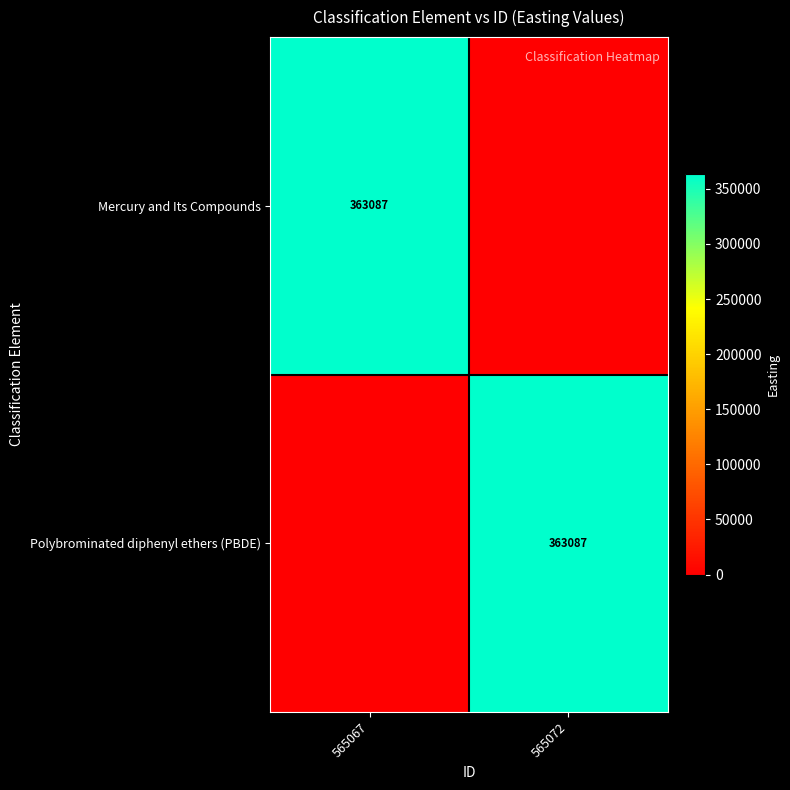

True or false: Mercury and Its Compounds has a value of 363087 at 565067.

True